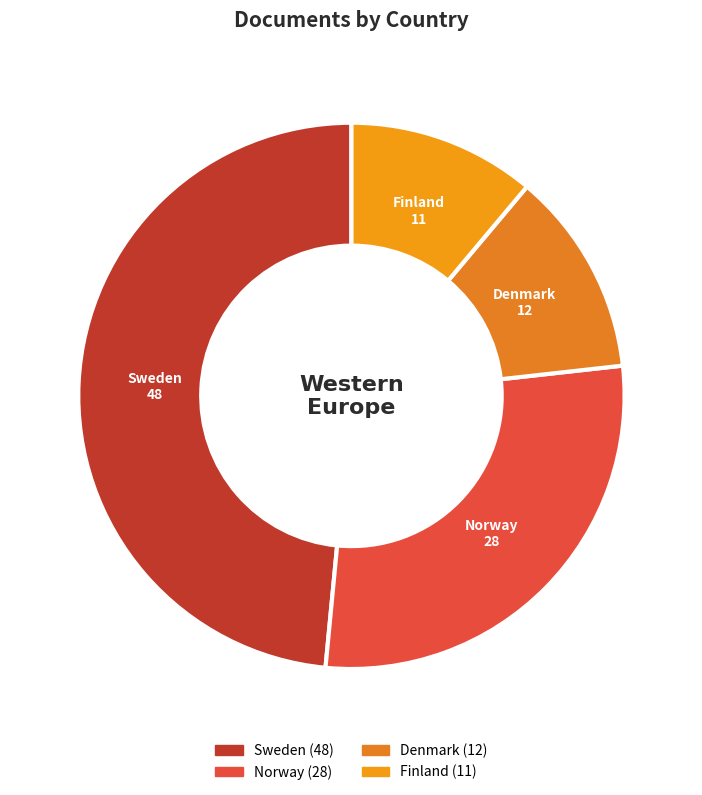

What is the smallest slice in the pie chart?

Finland